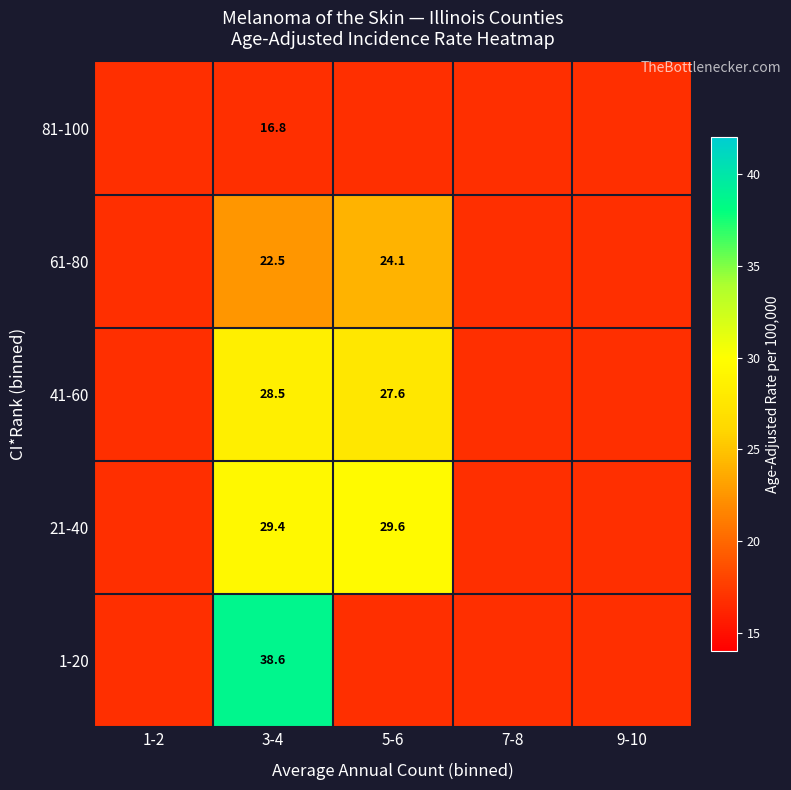

What is the maximum value shown in the chart?

38.6